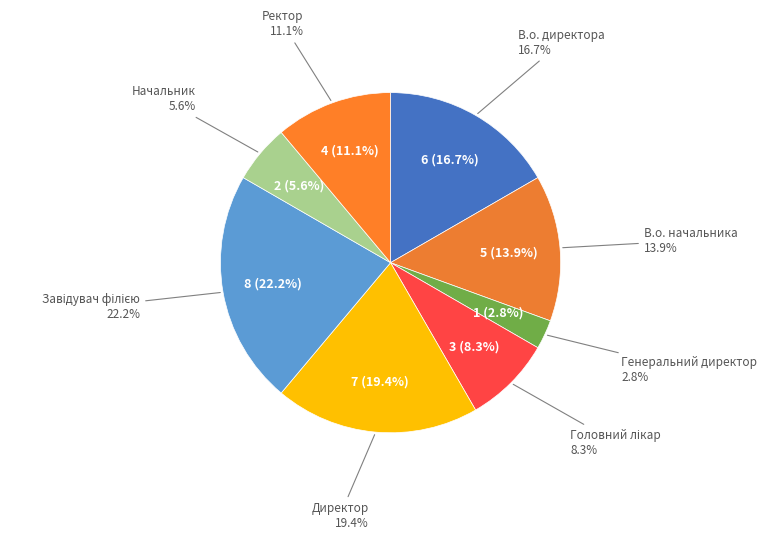

Rank the categories by value from lowest to highest.

Генеральний директор, Начальник, Головний лікар, Ректор, В.о. начальника, В.о. директора, Директор, Завідувач філією